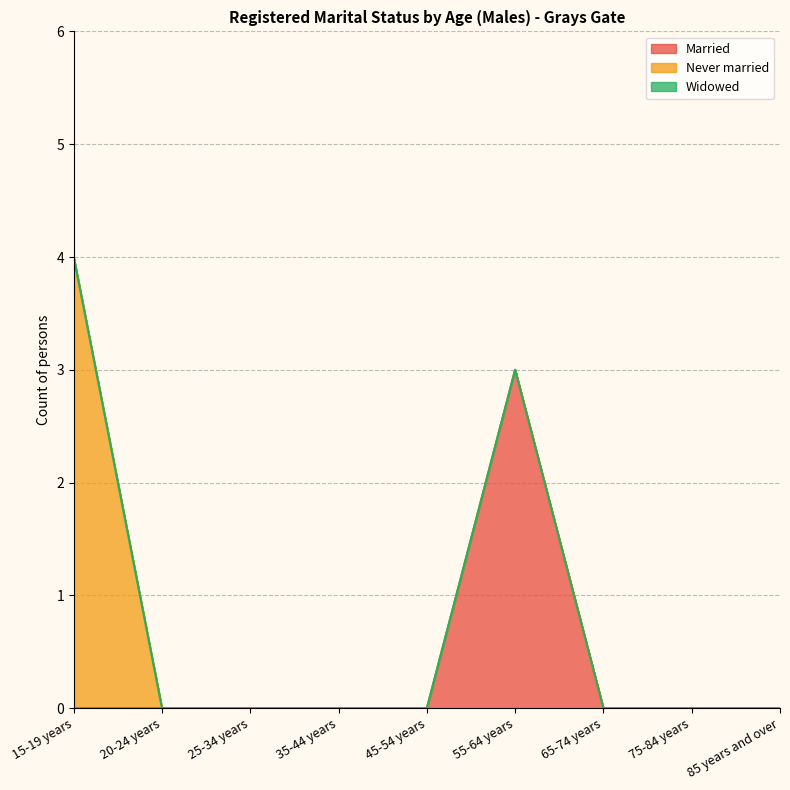

What are all the series names shown in the legend?

Married, Never married, Widowed